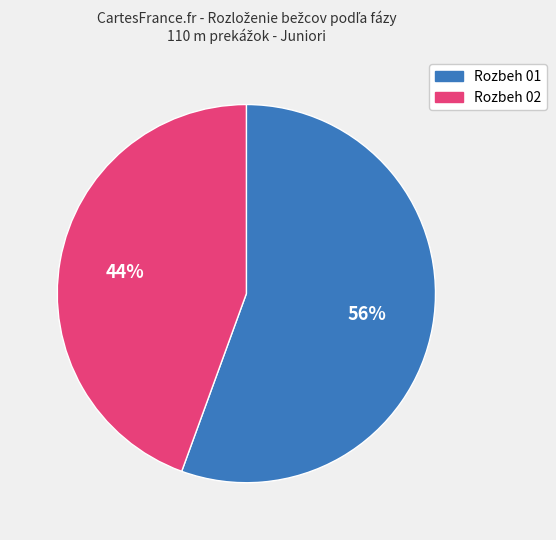

To the nearest percent, what portion does Rozbeh 02 represent?

44%